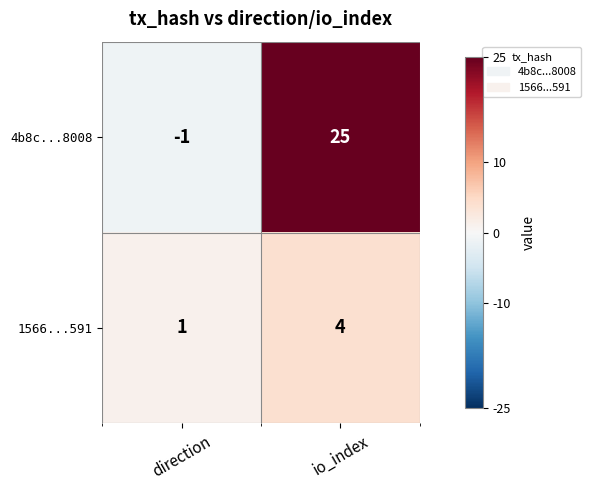

Rank the series at io_index from highest to lowest value.

4b8c...8008, 1566...591